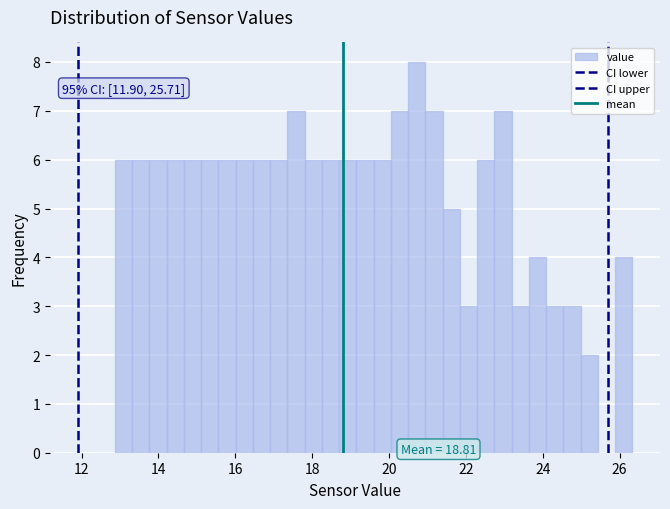

Read against the x-axis, roughly where is the centre of the tallest bar?

20.8